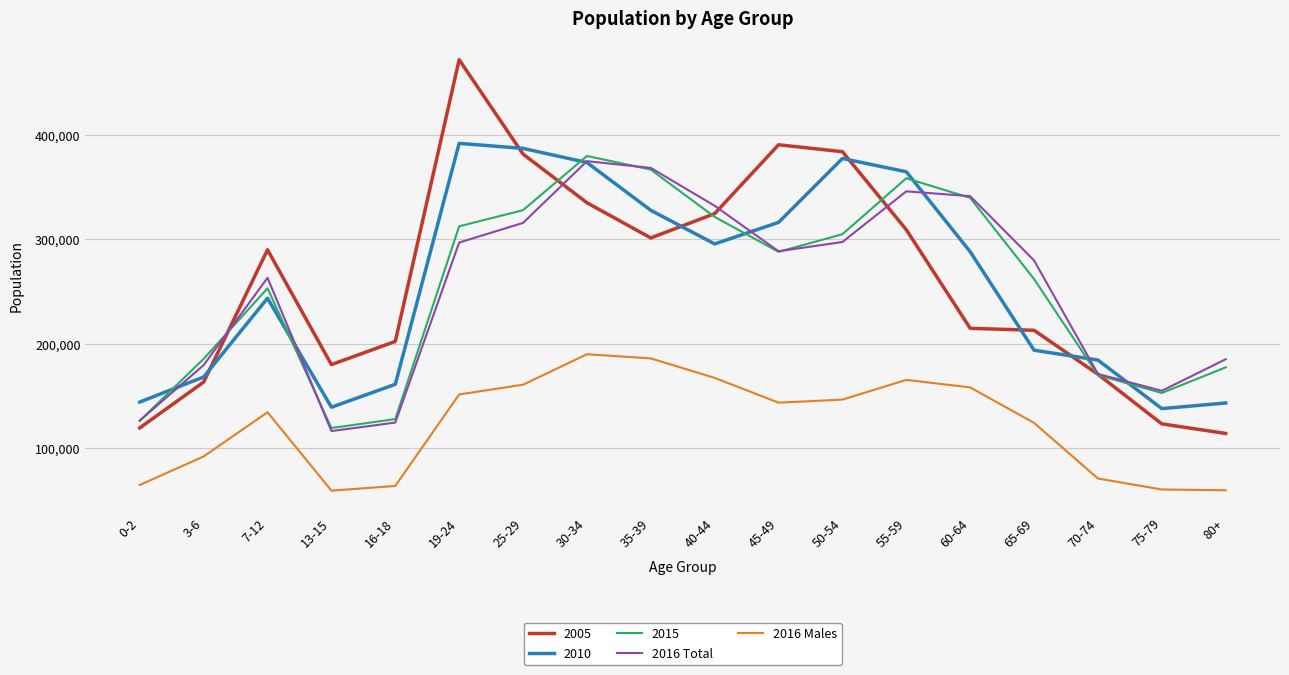

True or false: 2016 Males and 2005 cross at least once.

False